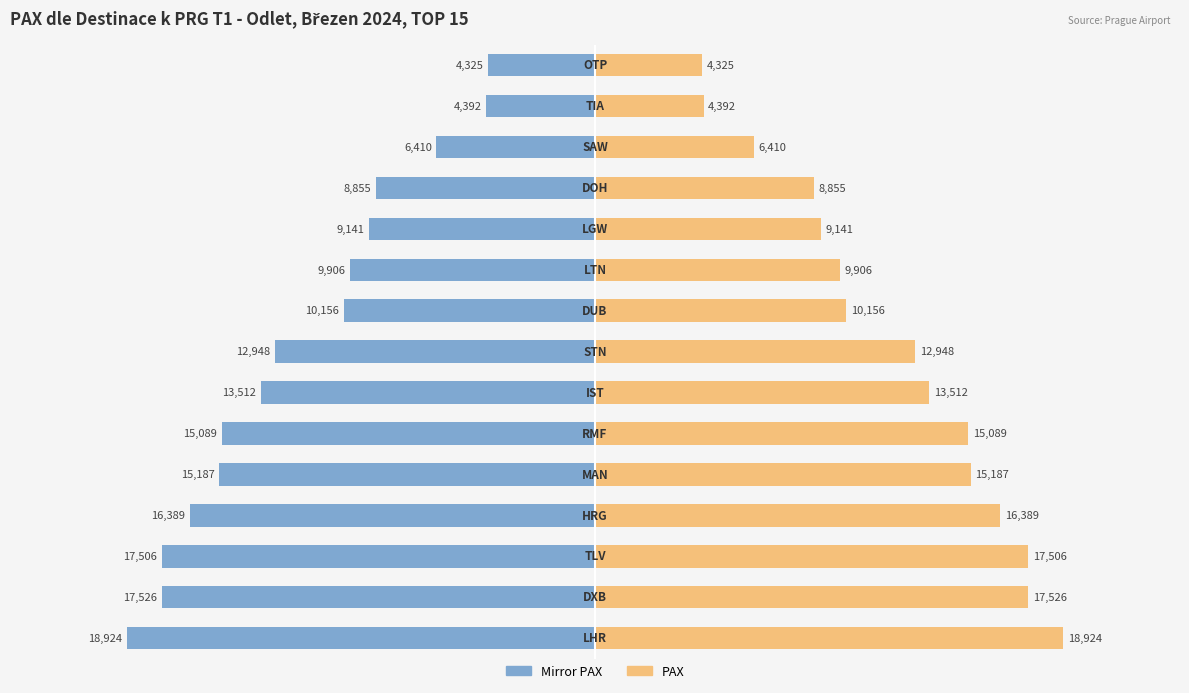

At how many categories does at least one series exceed 1174?

15